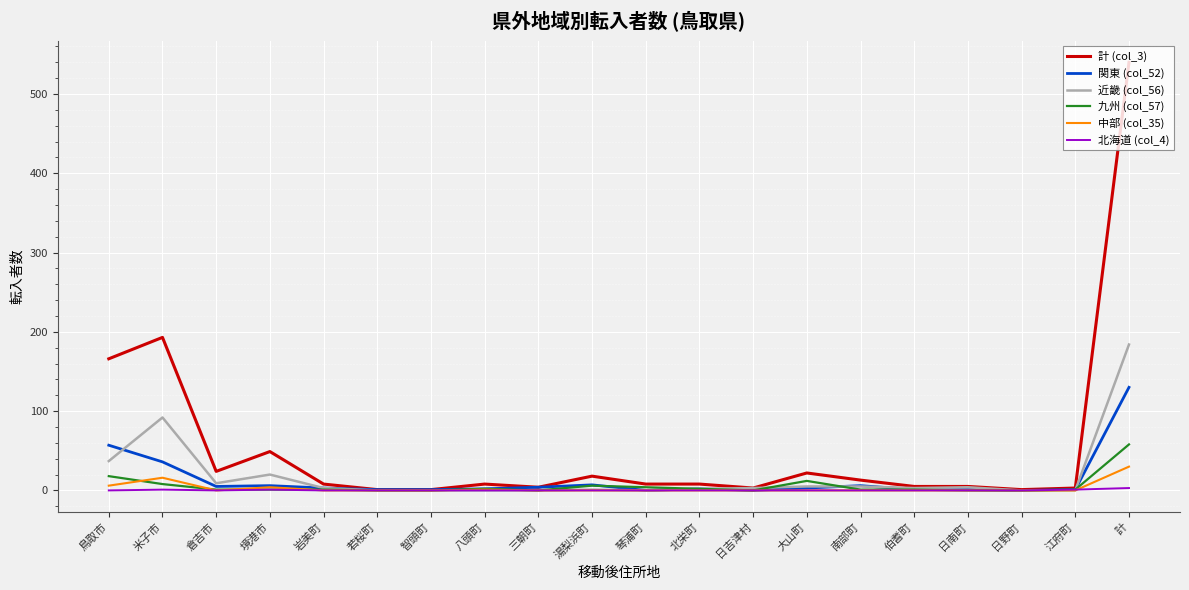

List the series in order of their peak value, highest first.

計 (col_3), 近畿 (col_56), 関東 (col_52), 九州 (col_57), 中部 (col_35), 北海道 (col_4)